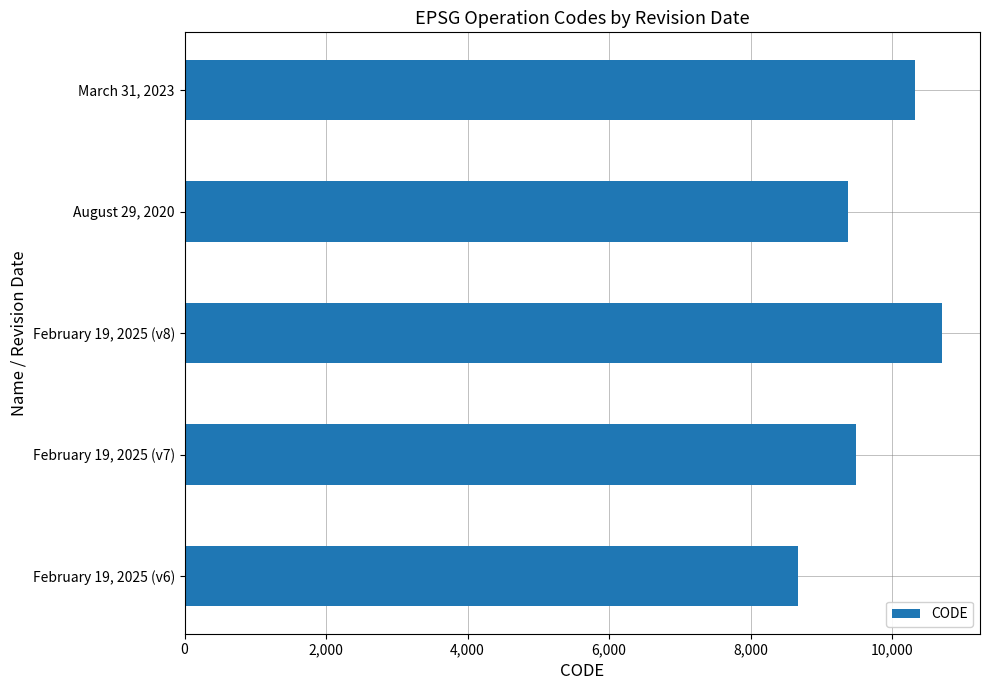

Read the value at February 19, 2025 (v8), to the nearest 10.

10710